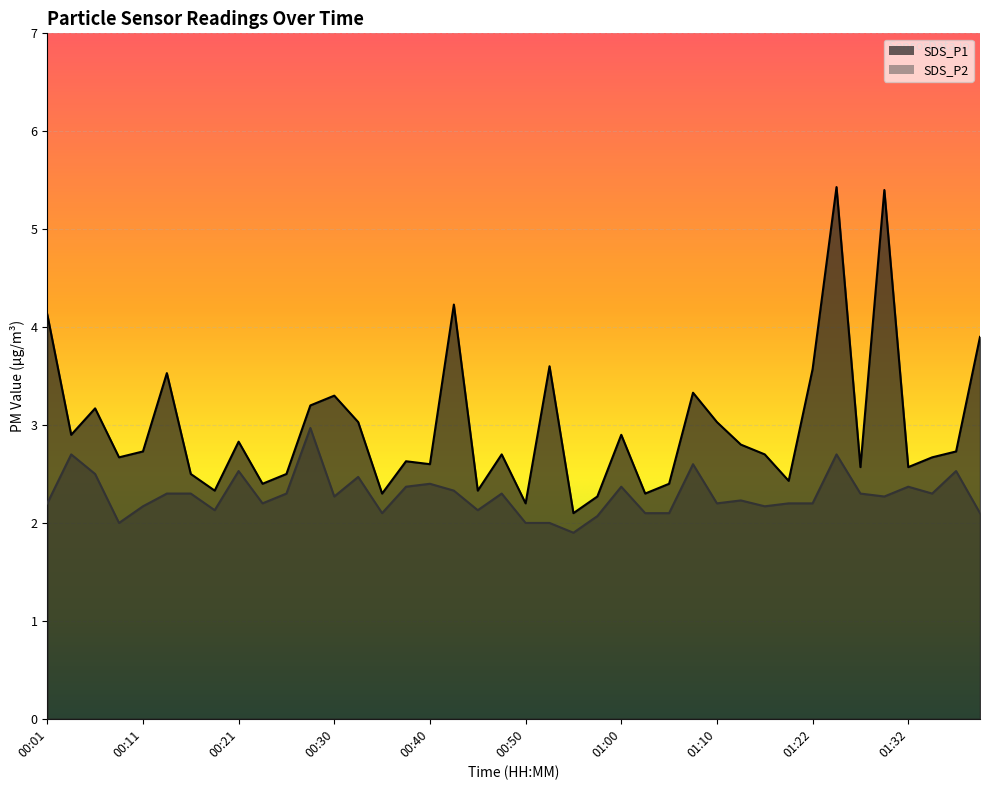

At which label is SDS_P1 closest to 3?

00:33